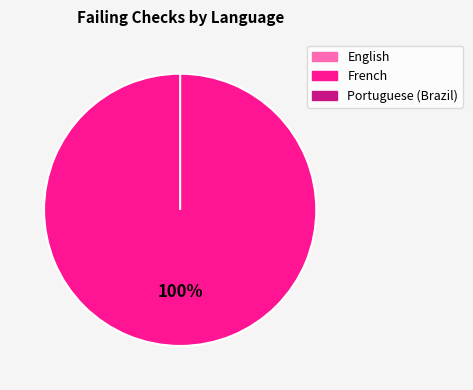

True or false: French accounts for 94% of the total.

False